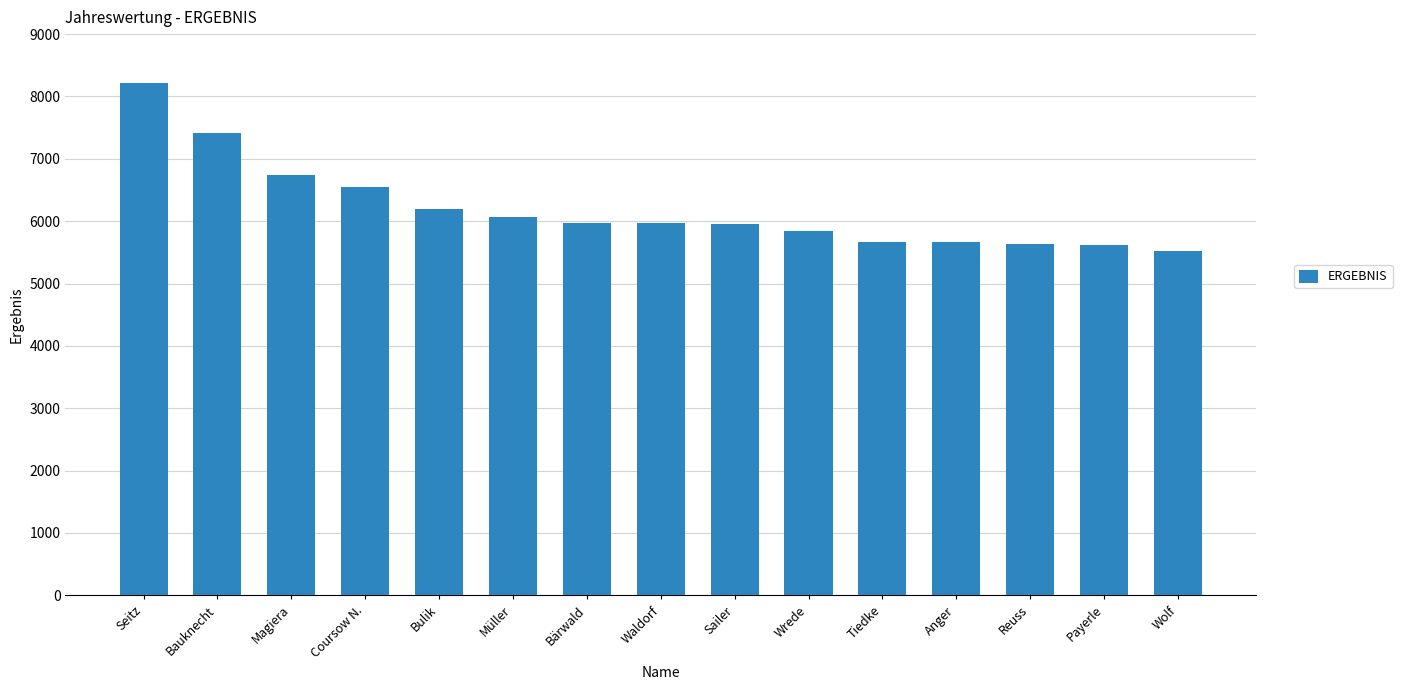

What is the label of the 15th bar from the left?

Wolf